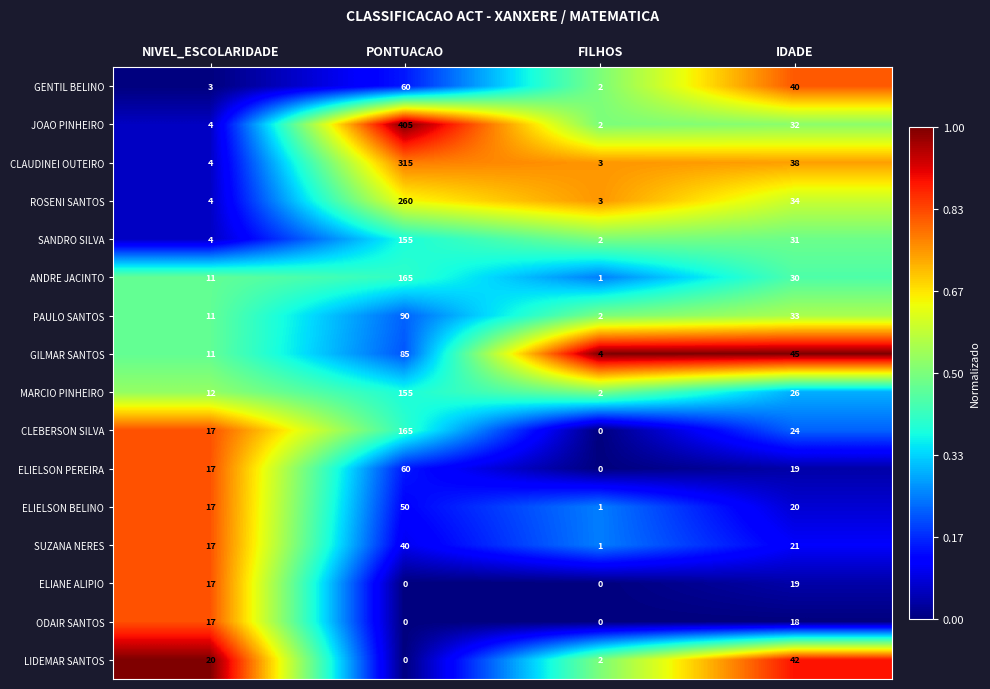

What is the sum of the CLEBERSON SILVA values at IDADE and PONTUACAO?

189